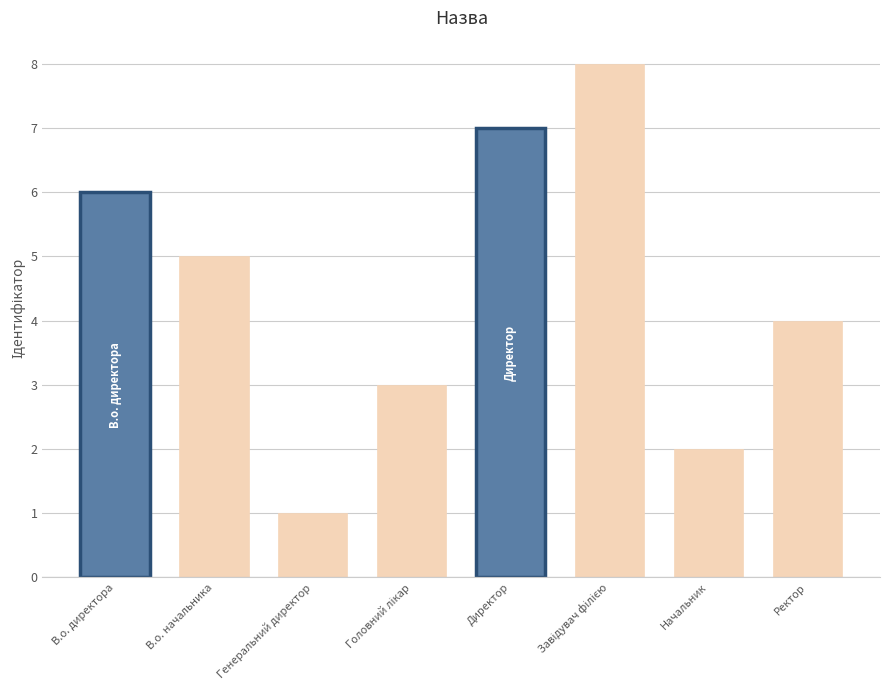

Does the chart contain stacked bars?

No